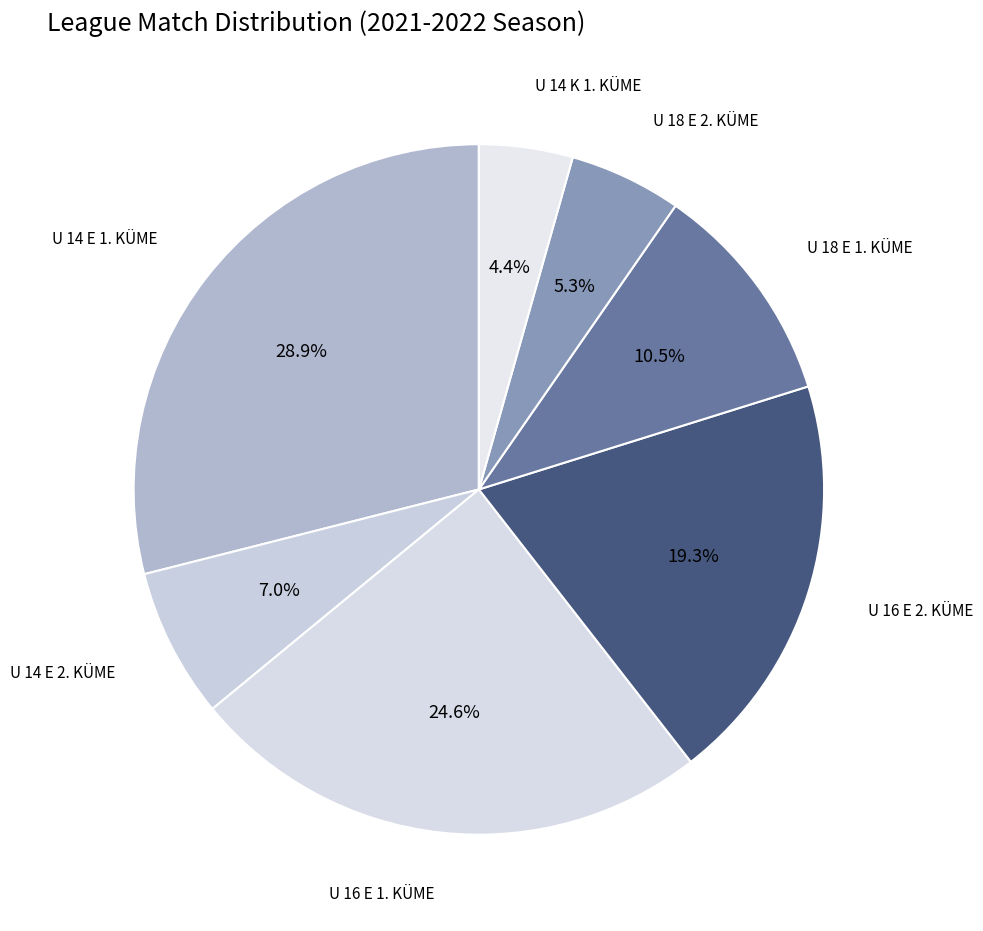

To the nearest percent, what is the combined percentage of U 14 E 2. KÜME and U 14 E 1. KÜME?

36%